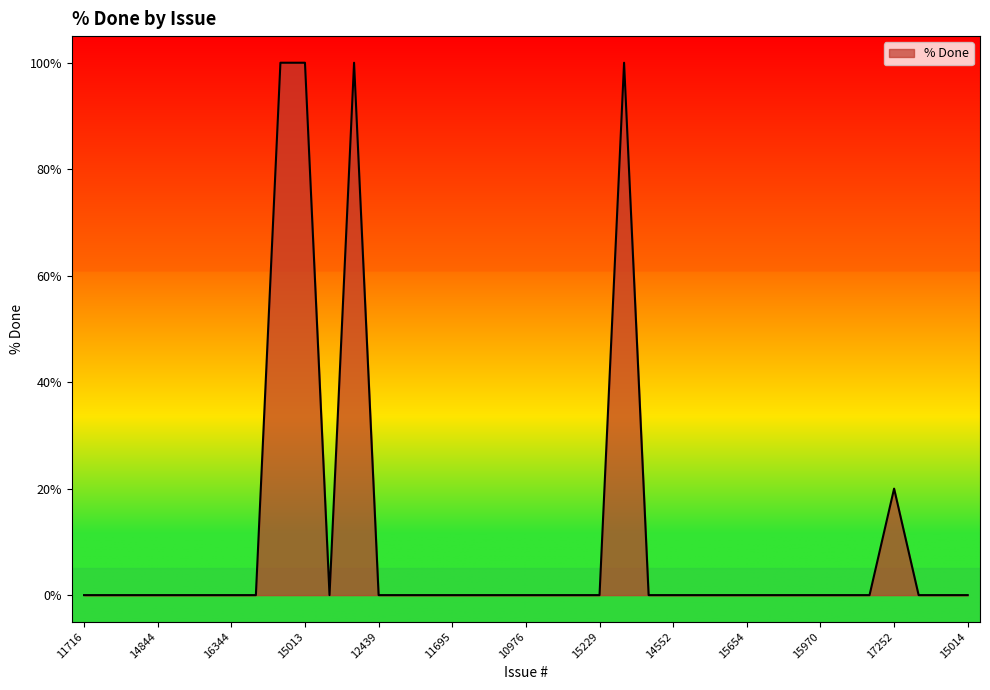

What is the difference between the maximum and minimum values?

100